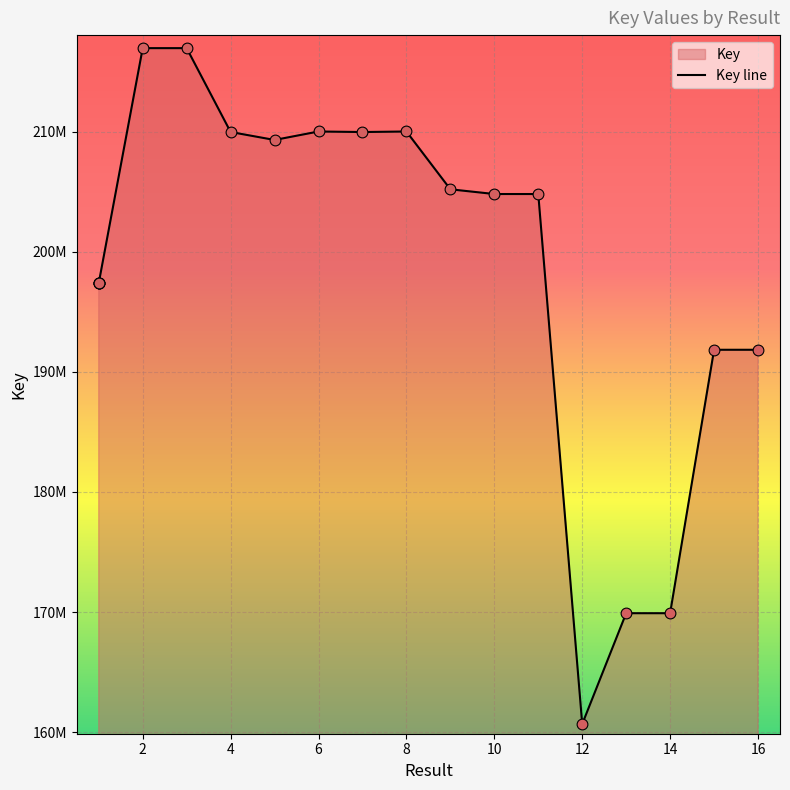

What is the change in value from 8 to 14?

-40105651